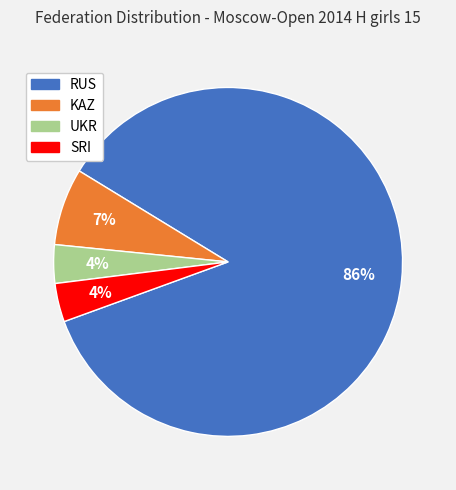

To the nearest percent, what is the average slice percentage?

25%